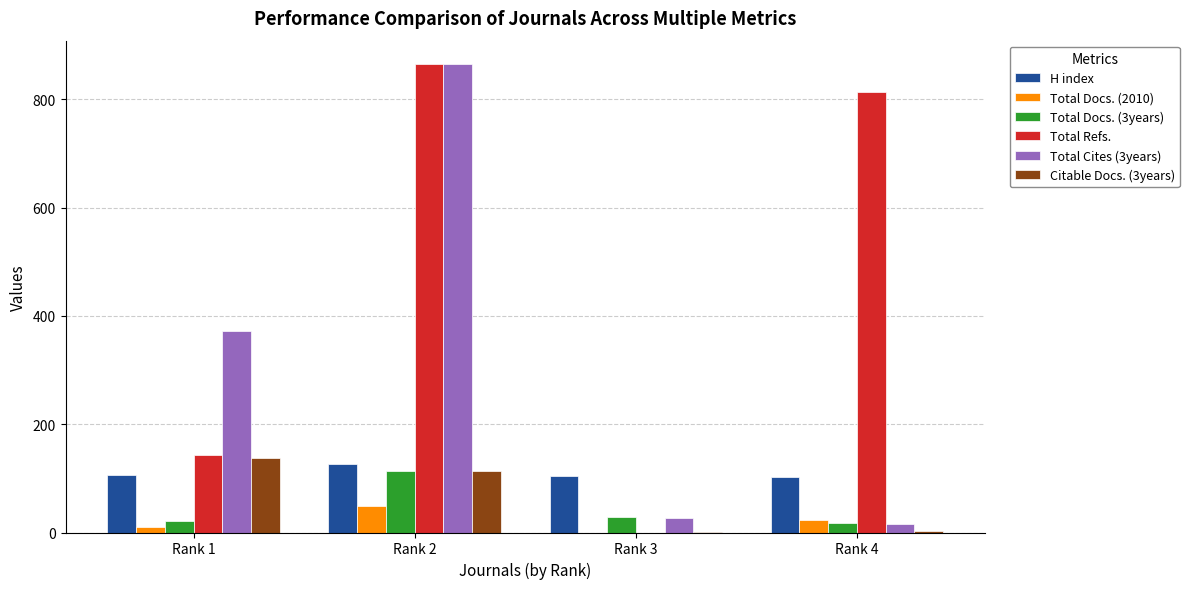

What is the highest value of the H index series?

127